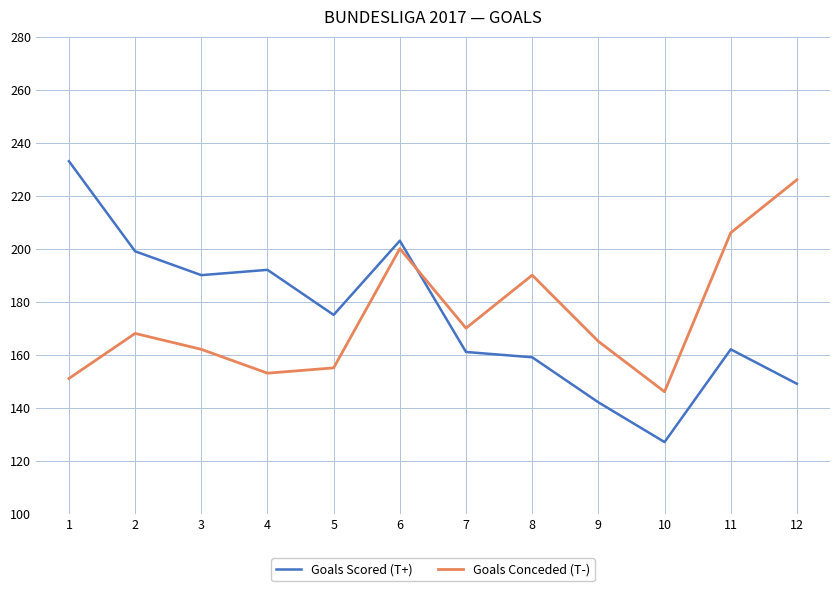

The value of Goals Conceded (T-) at 2 is 273. True or false?

False